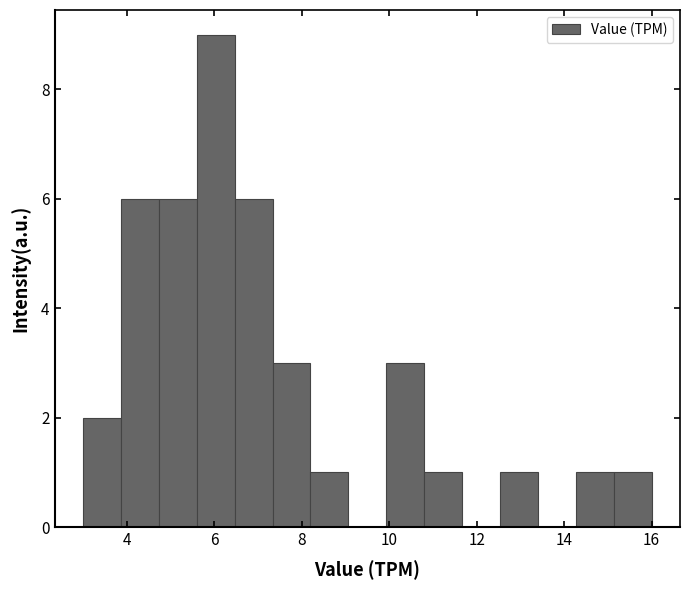

What is the height of the bar covering 12.6 to 13.4 on the x-axis? Neither the bar edges nor the heights are printed on the chart, so give them approximately, as read against the axes.

1